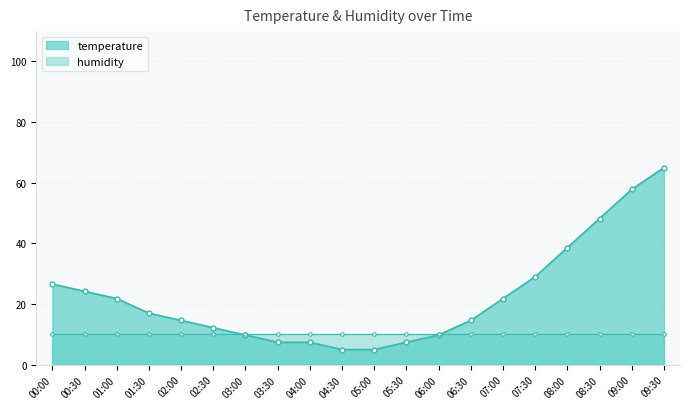

What is the minimum value for temperature?

5.0